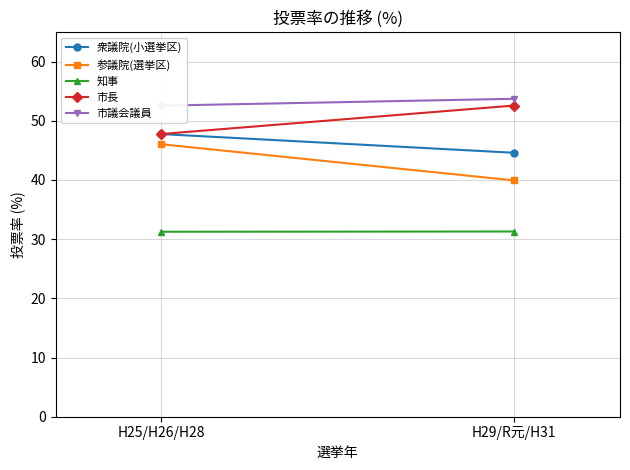

What is the label of the 1st point from the right?

H29/R元/H31